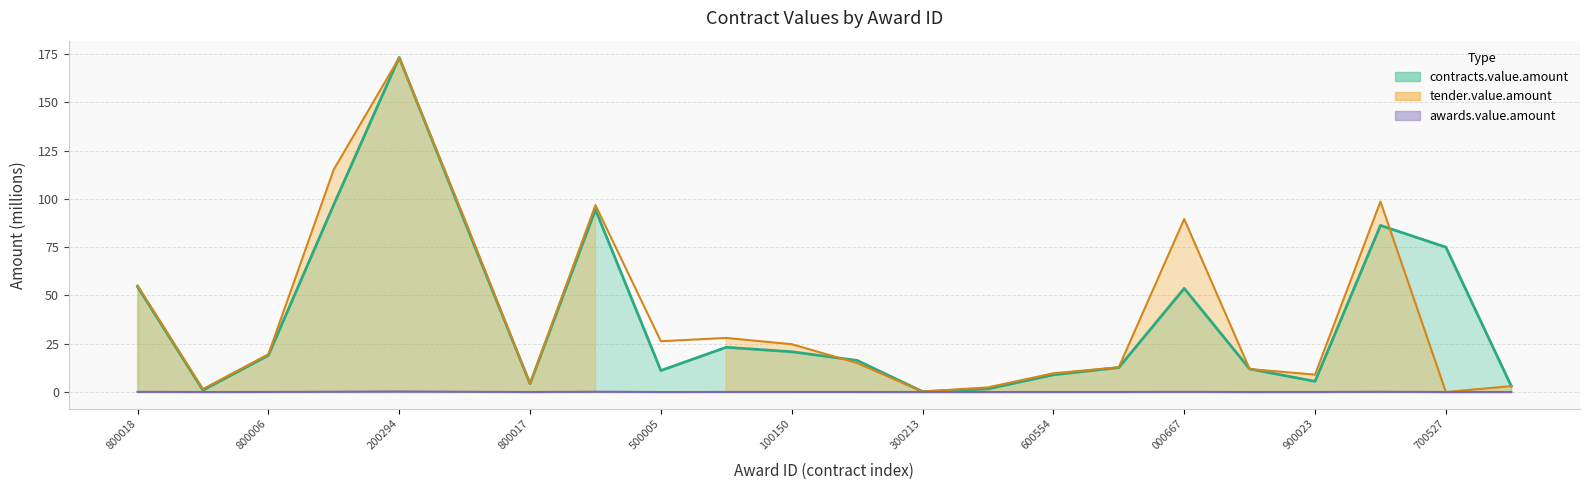

Is the value of awards.value.amount at 000667 greater than the value of tender.value.amount at 600554?

No